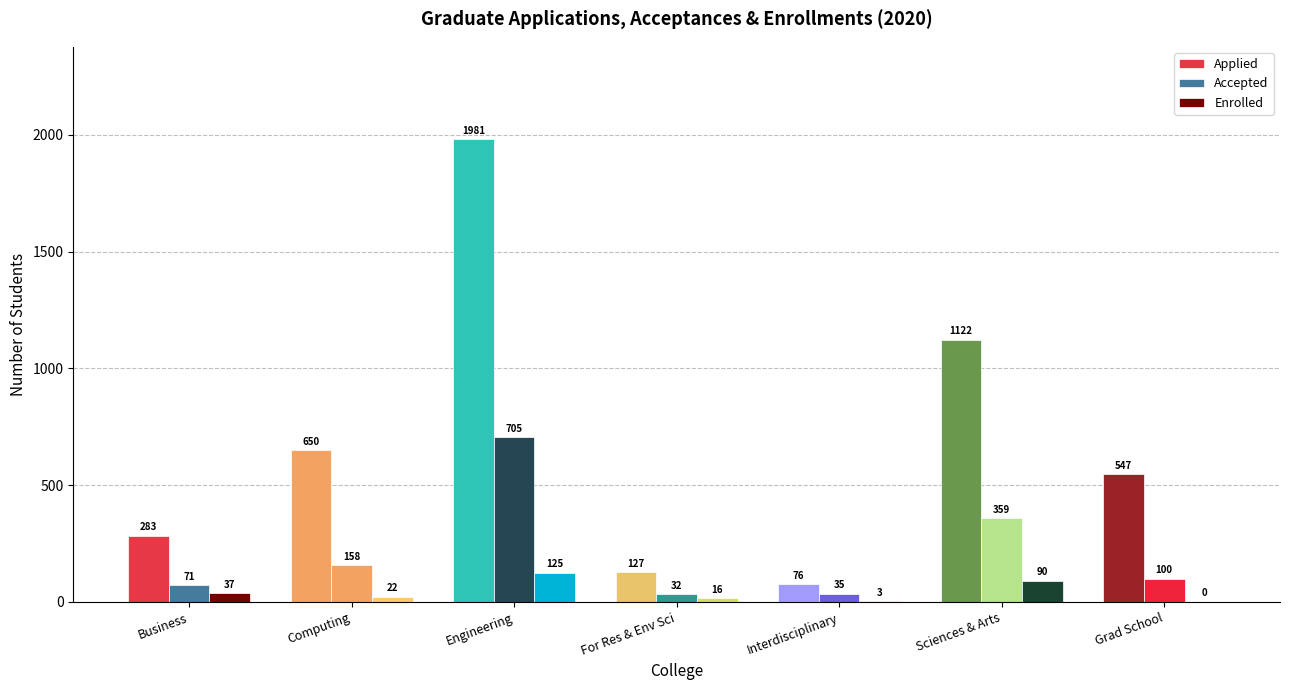

How many distinct data groups are displayed?

3